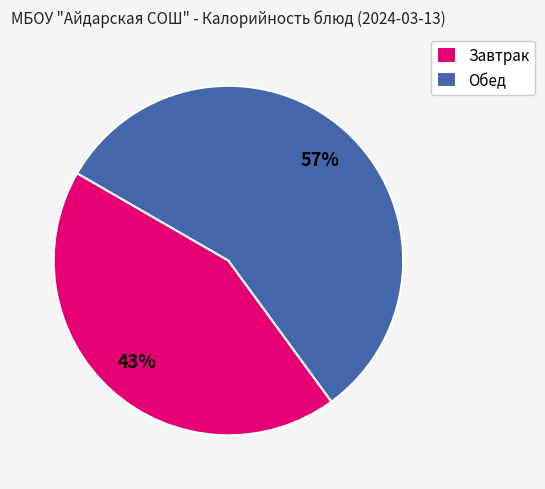

Is the sum of Завтрак and Обед greater than half?

Yes